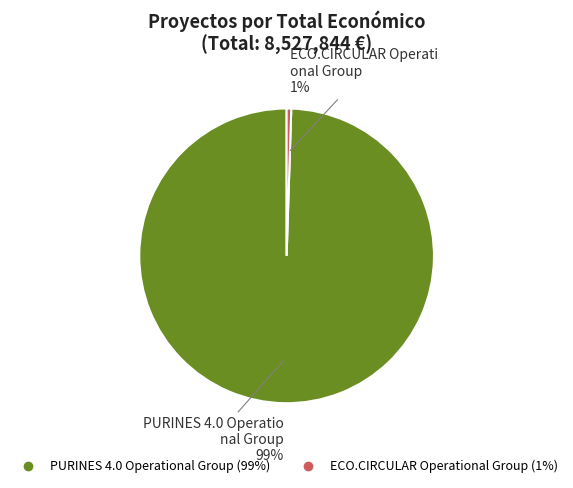

Is PURINES 4.0 Operational Group the majority of the pie?

Yes